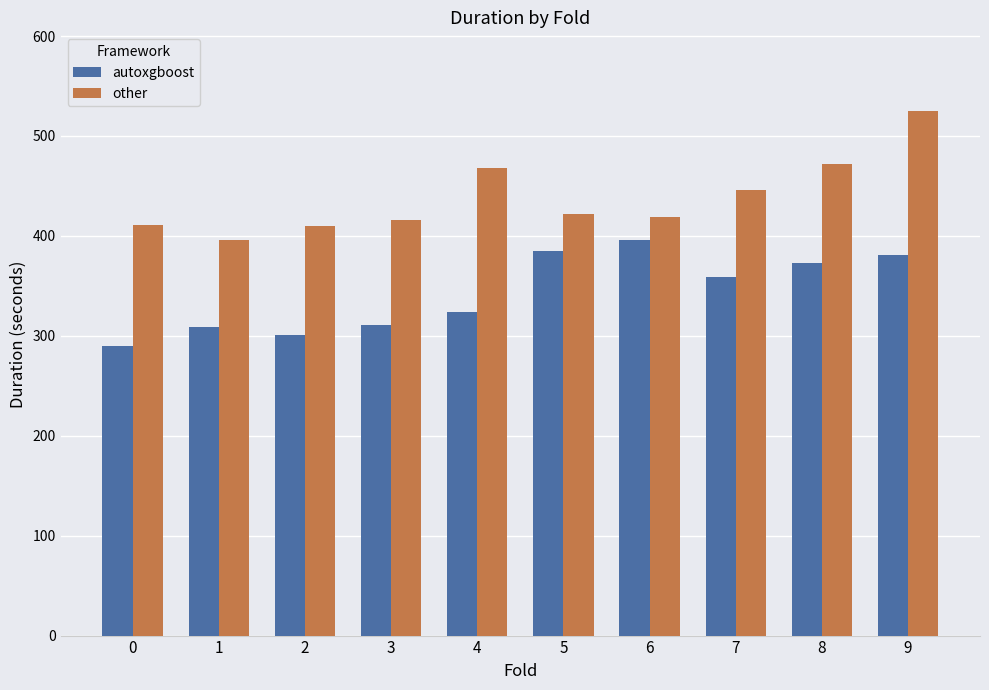

Rank the series by their maximum value, from highest to lowest.

other, autoxgboost